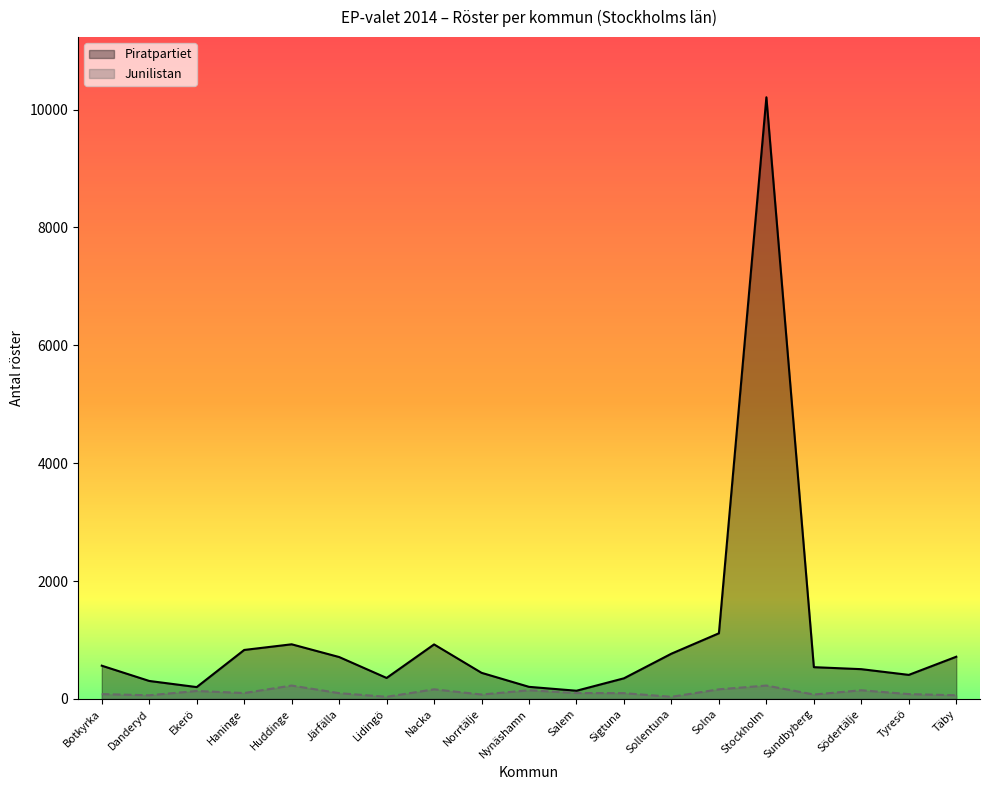

Where is the first local minimum for Junilistan?

Danderyd